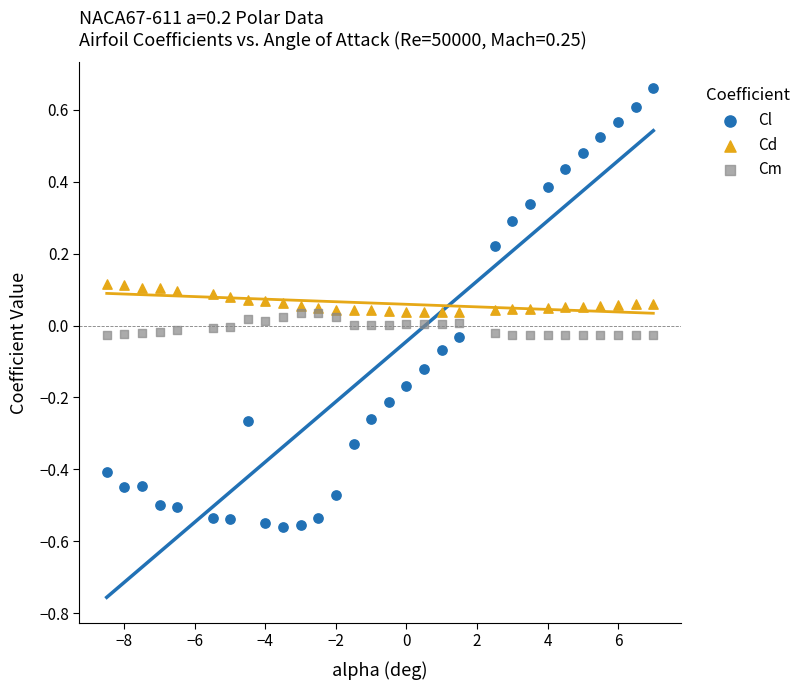

What are all the series names shown in the legend?

Cl, Cd, Cm